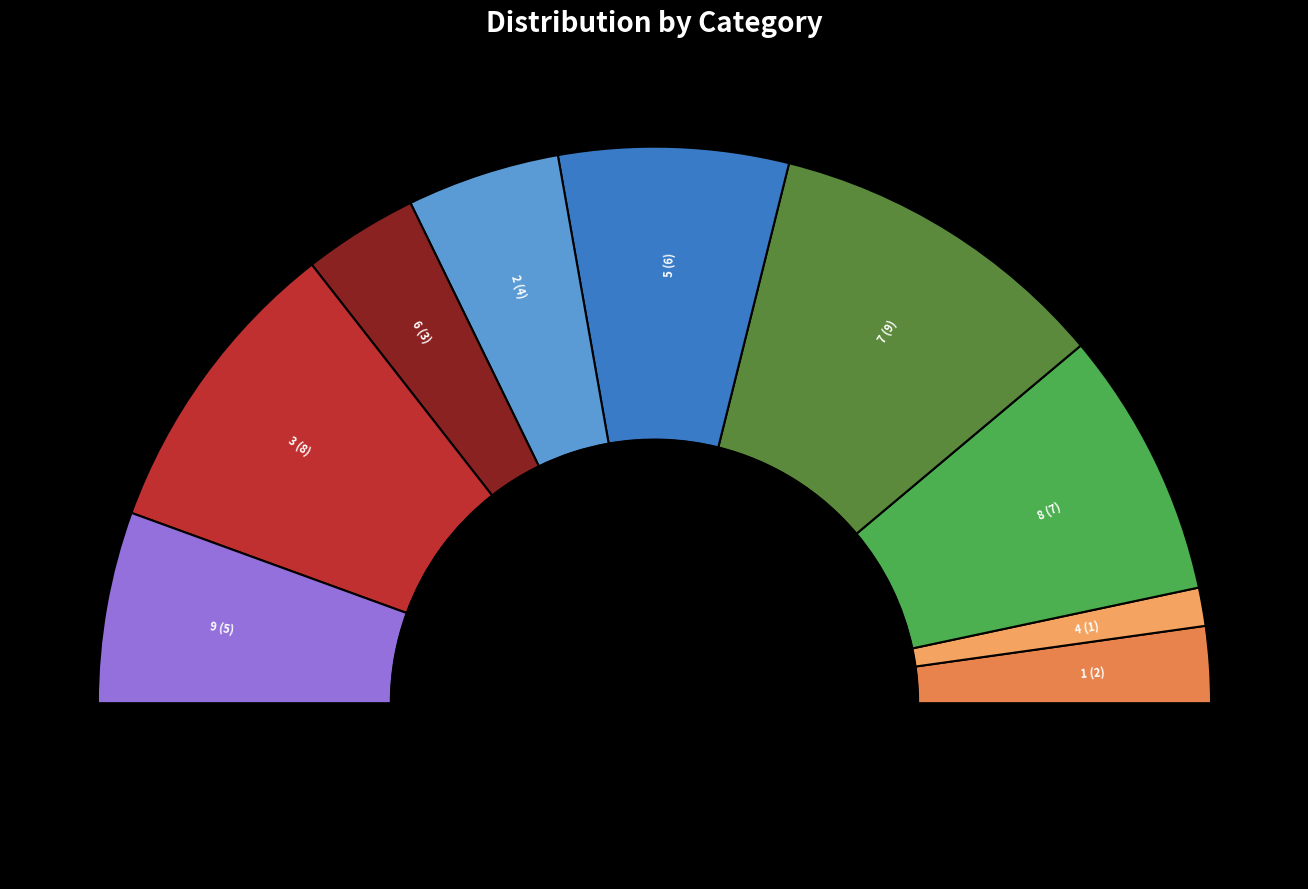

The 5 slice represents 2% of the pie. True or false?

False